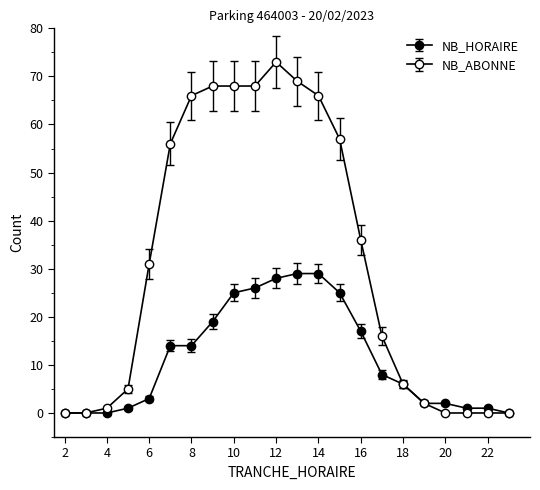

Rank the series by their maximum value, from highest to lowest.

NB_ABONNE, NB_HORAIRE